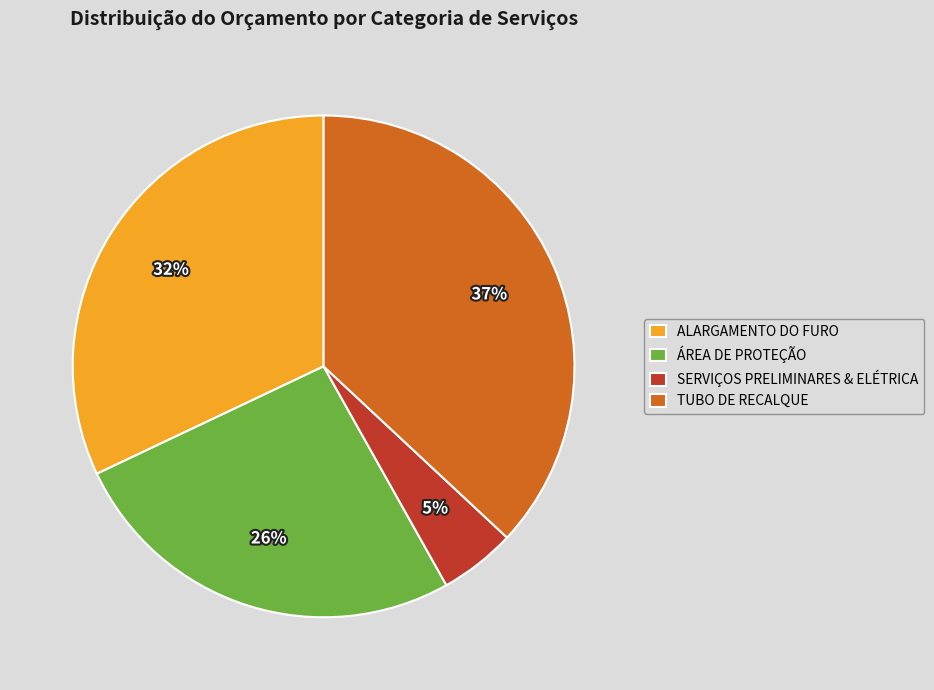

Combined, do ALARGAMENTO DO FURO and ÁREA DE PROTEÇÃO account for over 50%?

Yes